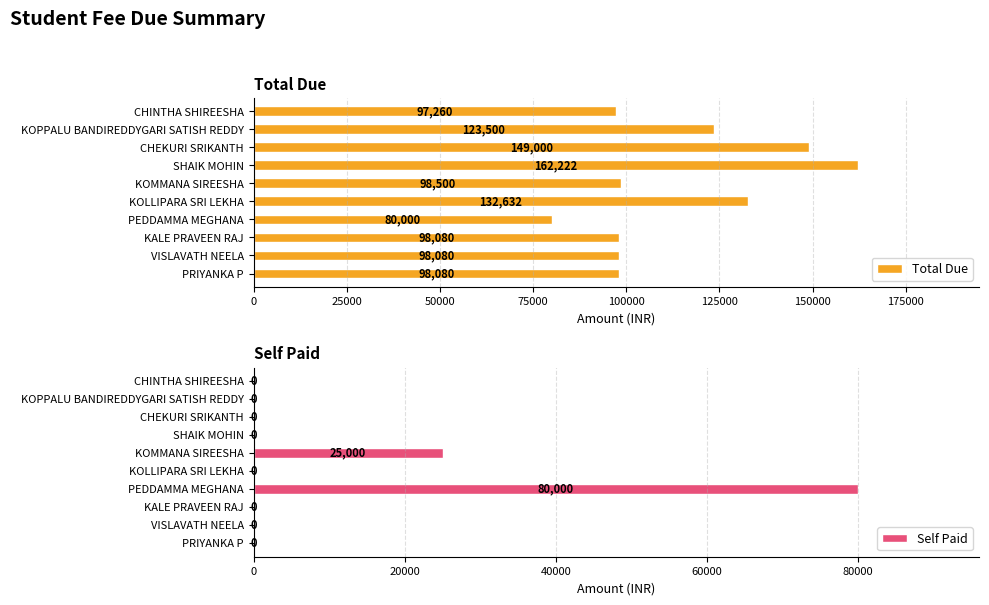

What is the greatest value displayed?

162222